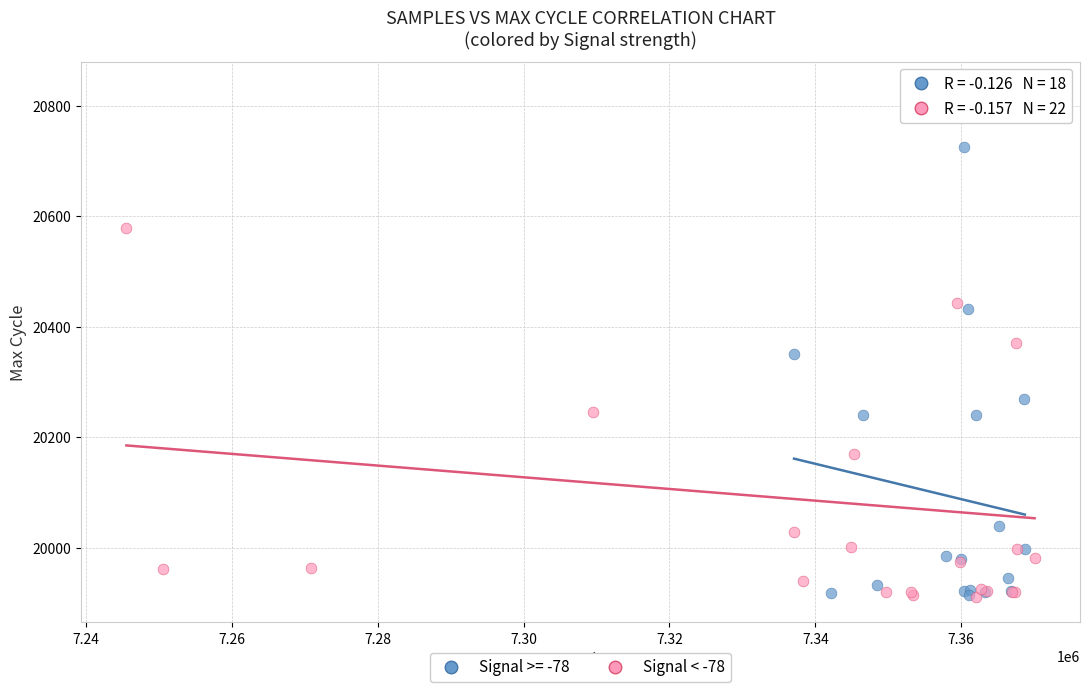

Which series has the widest spread of Y values?

Signal < -78